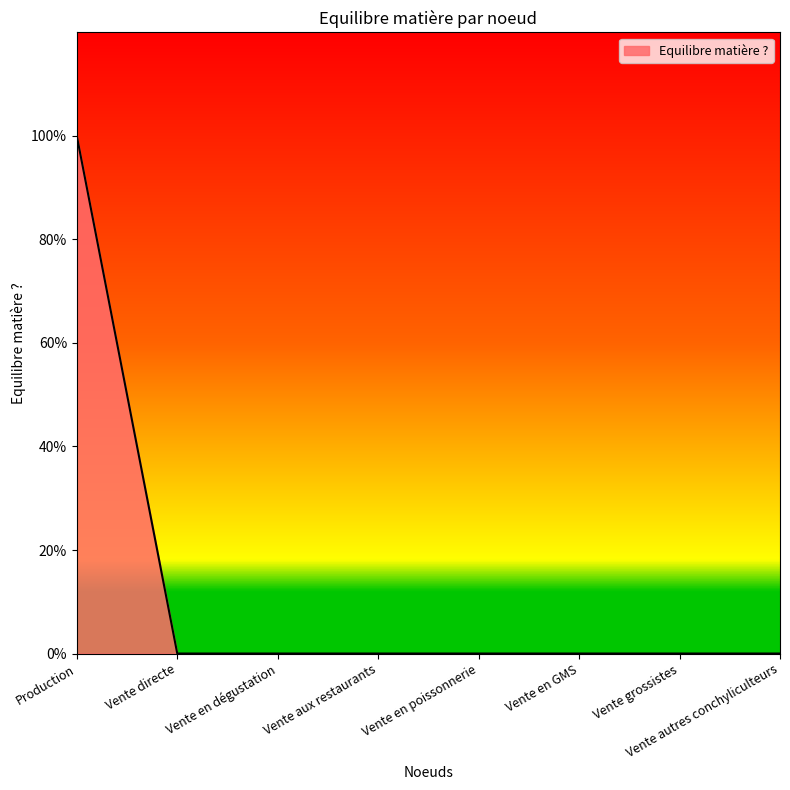

Does the chart display data point markers on the line(s)?

No